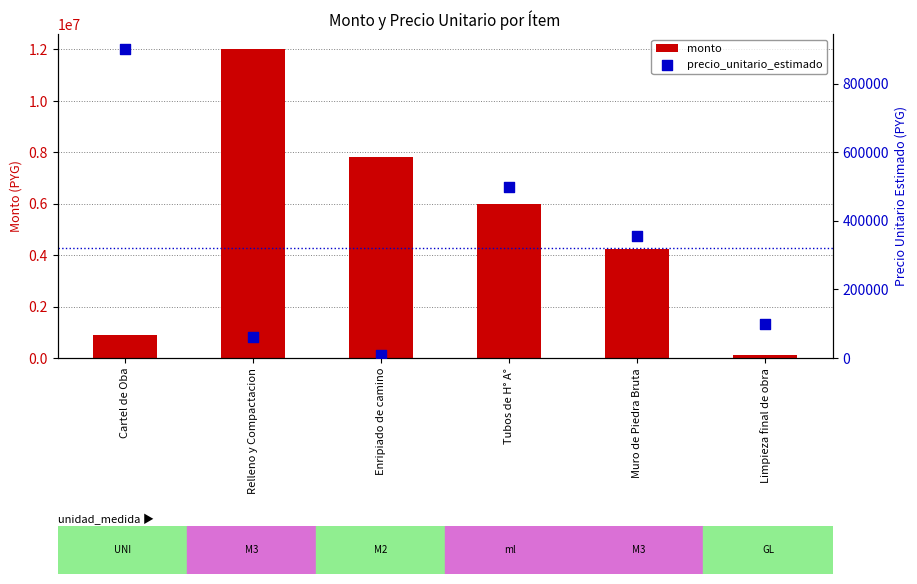

Which series contains the lowest Y value?

precio_unitario_estimado